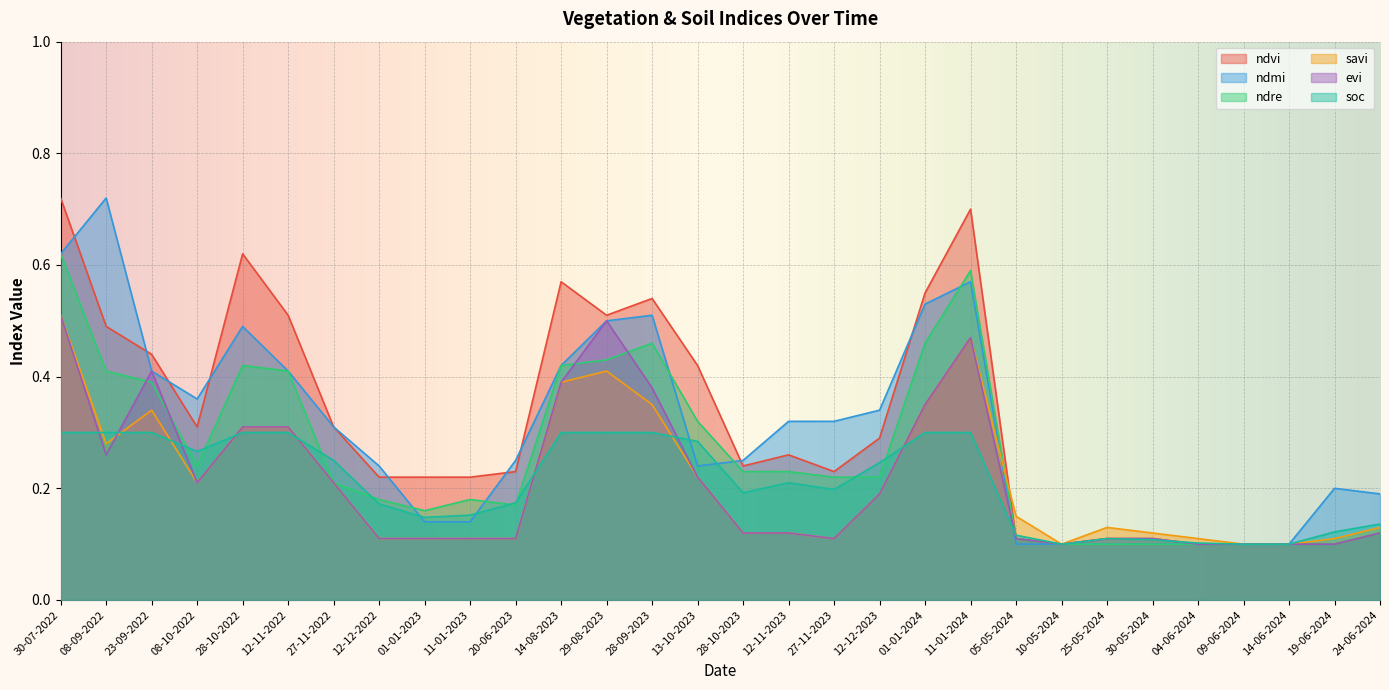

True or false: evi and savi cross at least once.

True